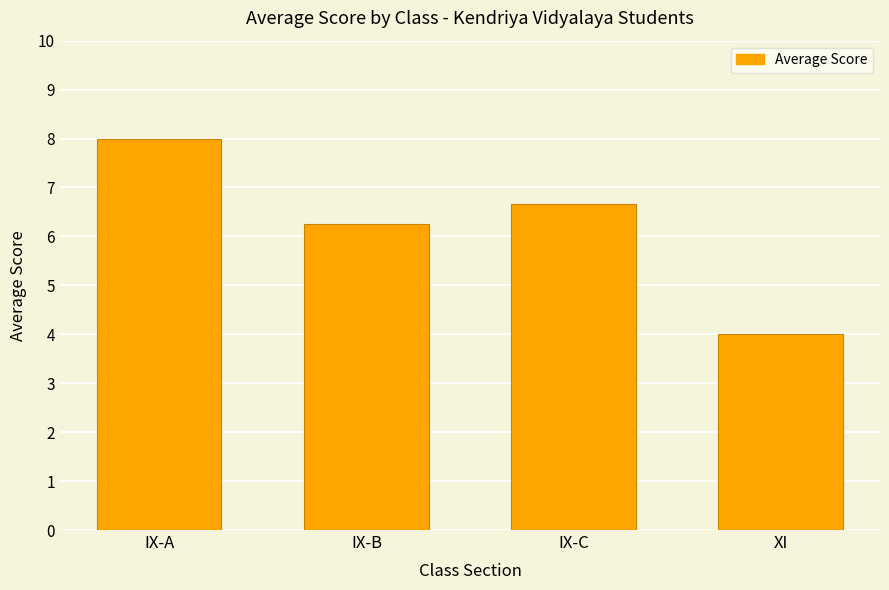

What is the maximum value shown in the chart?

8.0